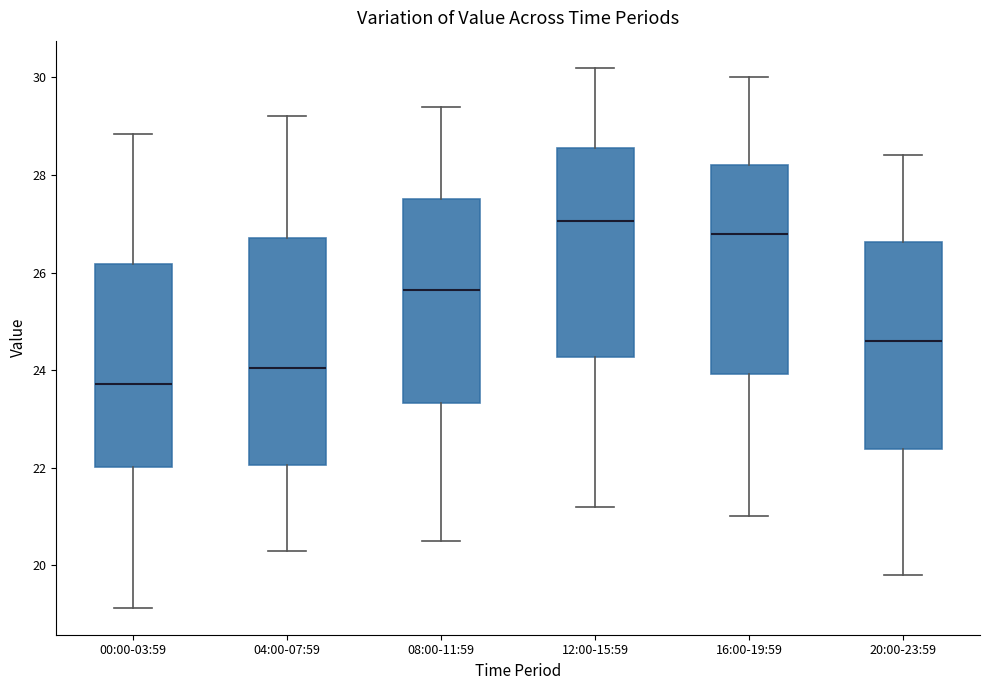

Which box's median line is the highest?

12:00-15:59